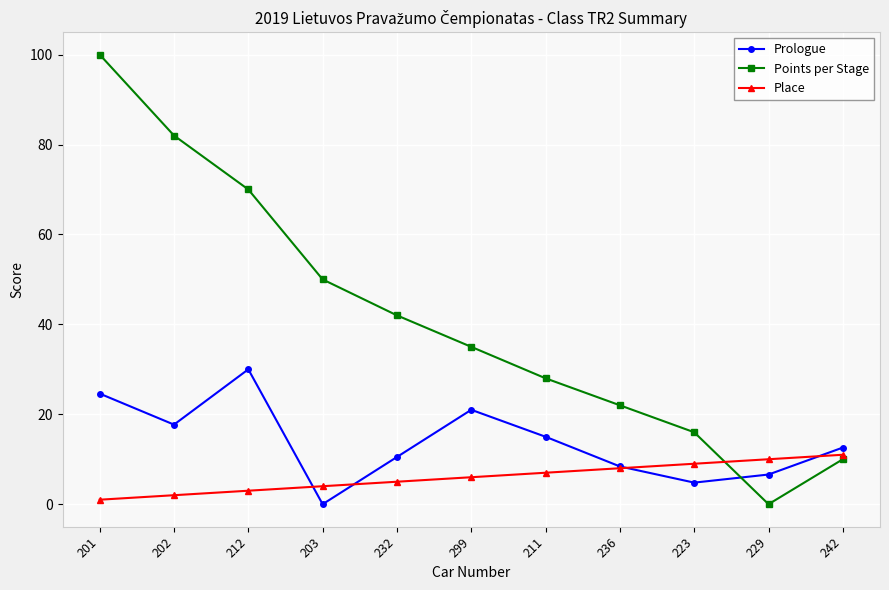

Where do Prologue and Points per Stage first cross each other?

223 and 229